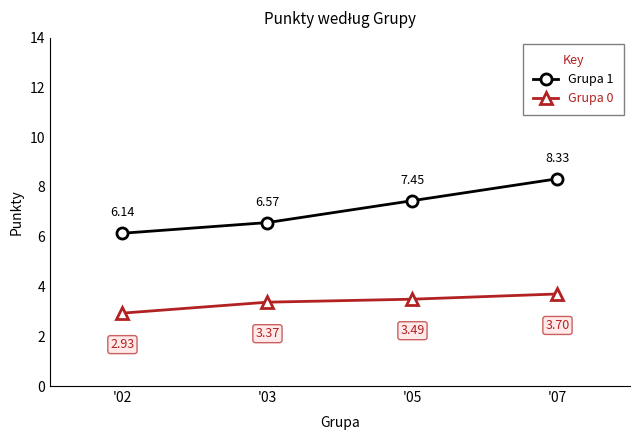

True or false: Grupa 0 and Grupa 1 cross at least once.

False